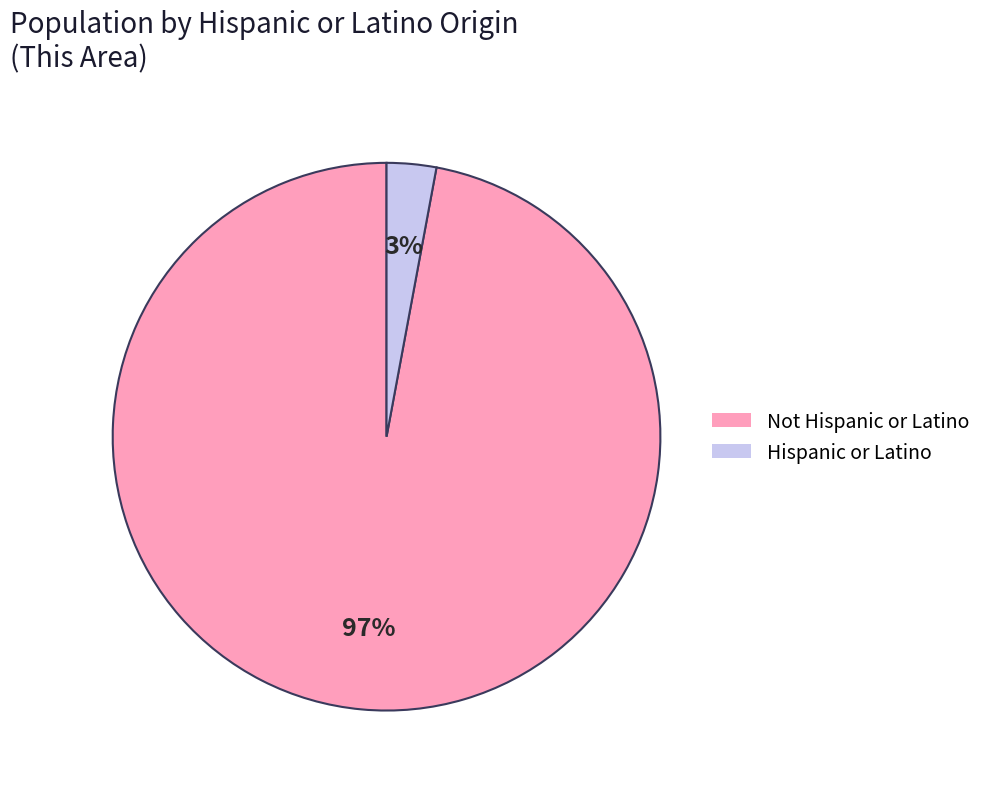

Which category has the smallest portion of the pie?

Hispanic or Latino